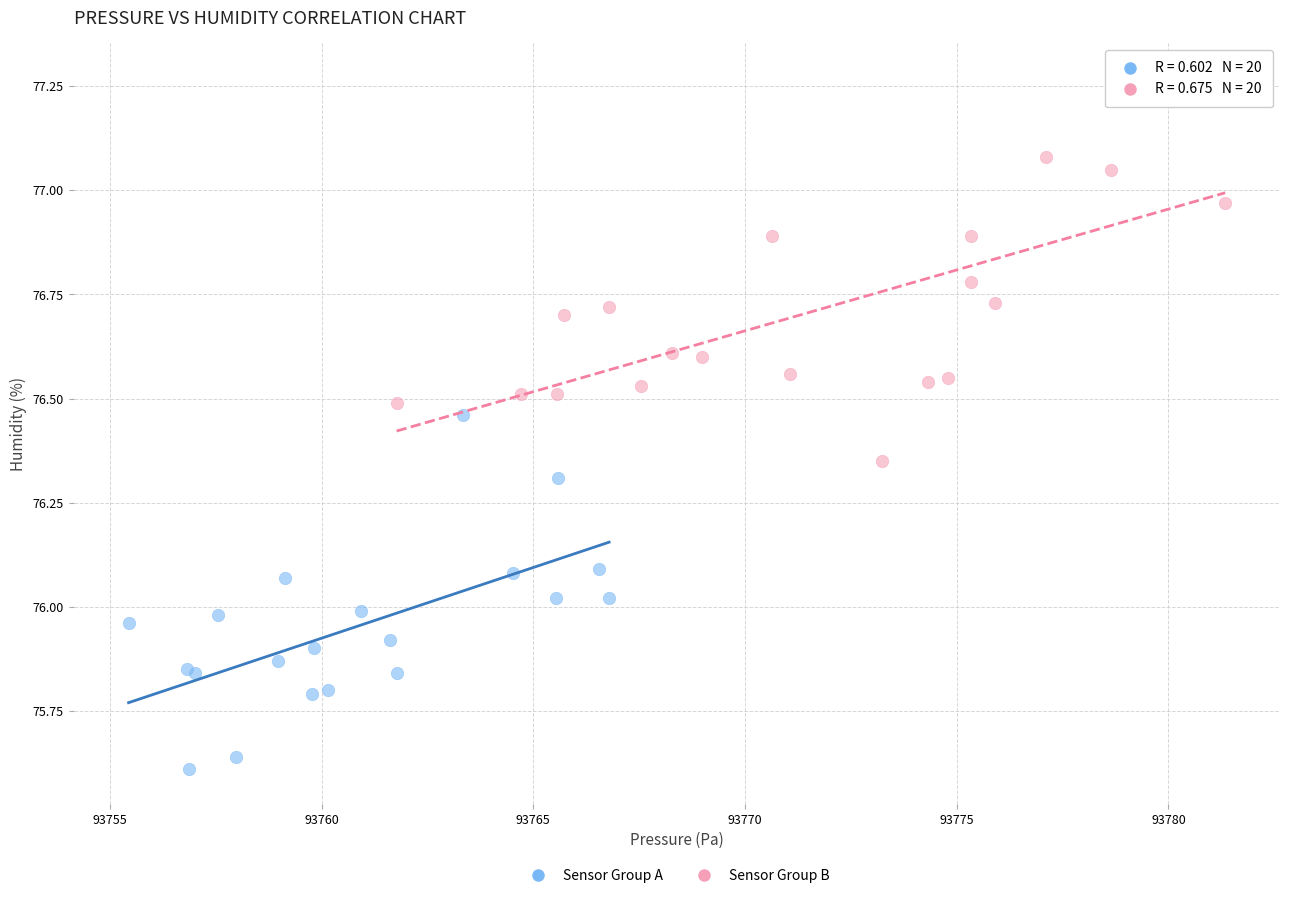

Which series reaches the maximum Y coordinate?

Sensor Group B